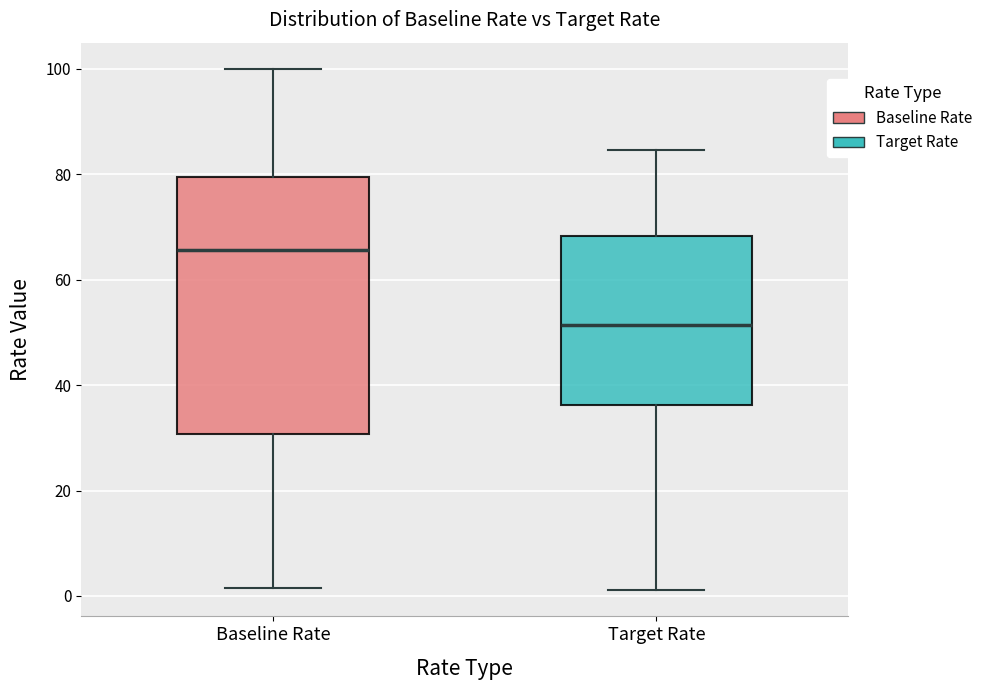

Where is the lower edge of the box for Baseline Rate on the y-axis? The values are not printed on the chart, so give them approximately, as read against the axis.

30